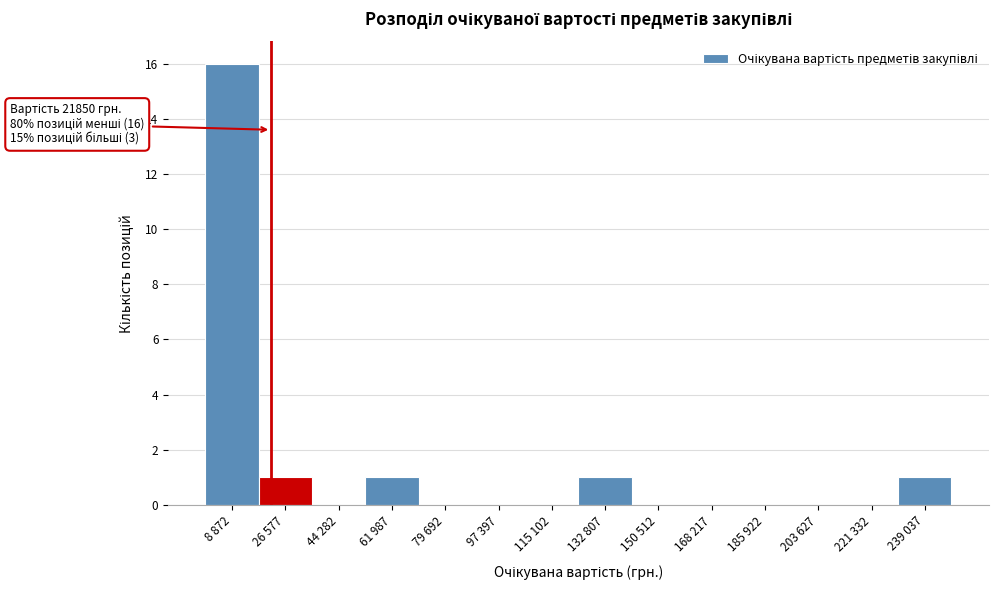

Reading right to left, what are all the values shown in this chart?

239 037=1	221 332=0	203 627=0	185 922=0	168 217=0	150 512=0	132 807=1	115 102=0	97 397=0	79 692=0	61 987=1	44 282=0	26 577=1	8 872=16